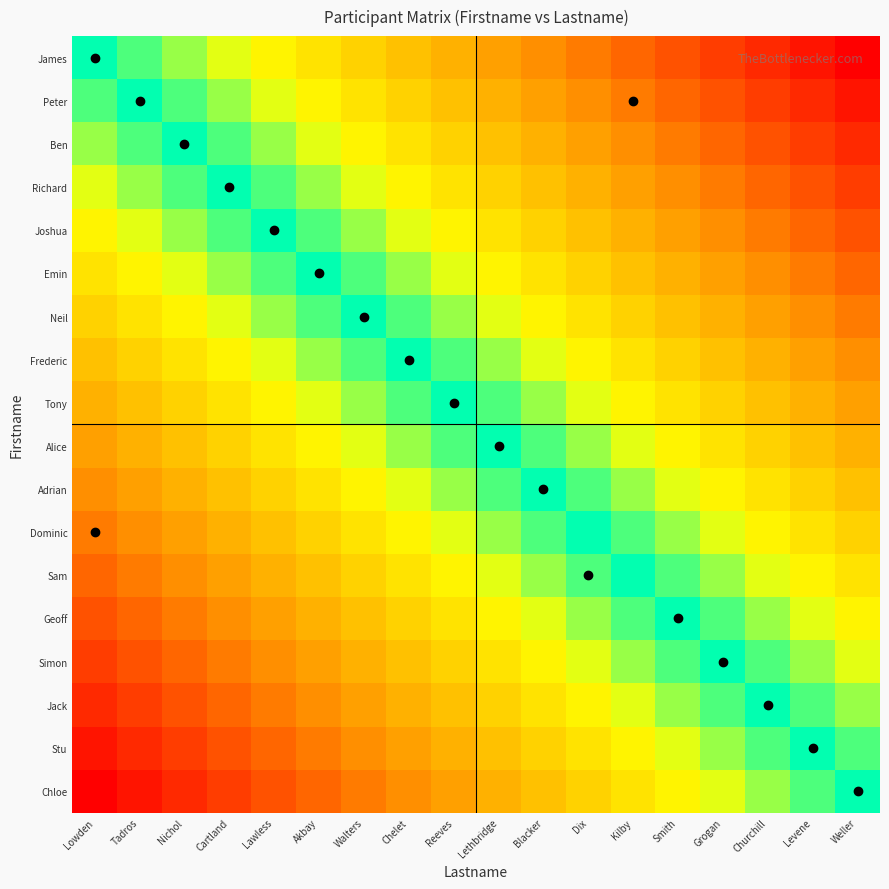

What is the difference between the highest and lowest values at Levene?

1.0